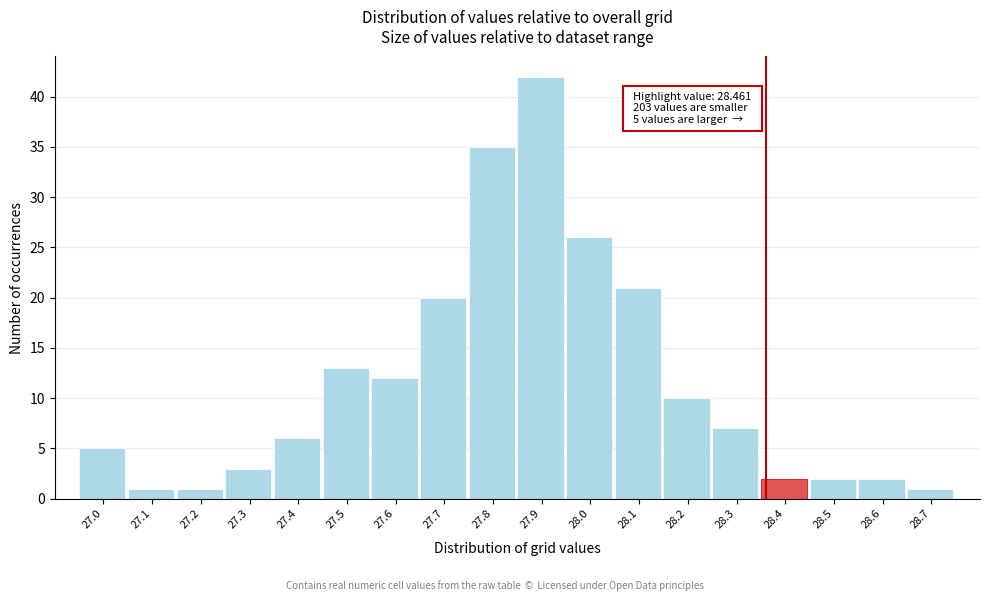

Reading left to right, what are all the values shown in this chart?

27.0=5	27.1=1	27.2=1	27.3=3	27.4=6	27.5=13	27.6=12	27.7=20	27.8=35	27.9=42	28.0=26	28.1=21	28.2=10	28.3=7	28.4=2	28.5=2	28.6=2	28.7=1